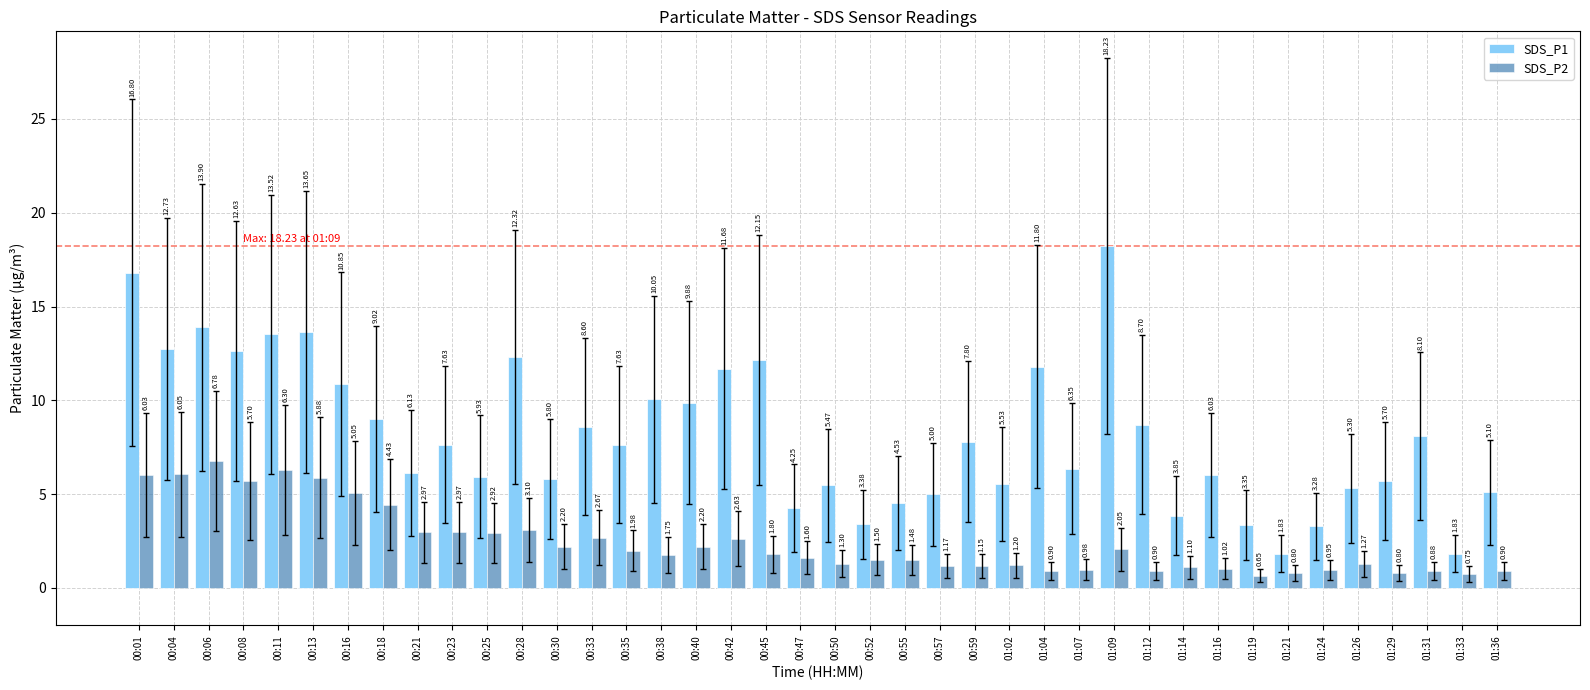

The value of SDS_P1 at 00:42 is 20.5. True or false?

False